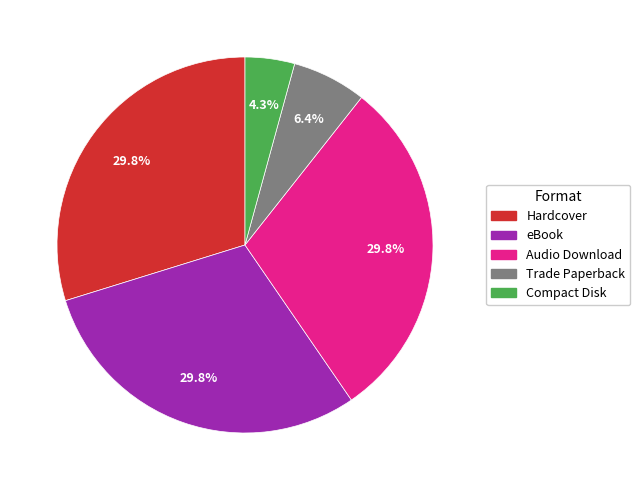

What percentage is the Compact Disk slice, to the nearest percent?

4%